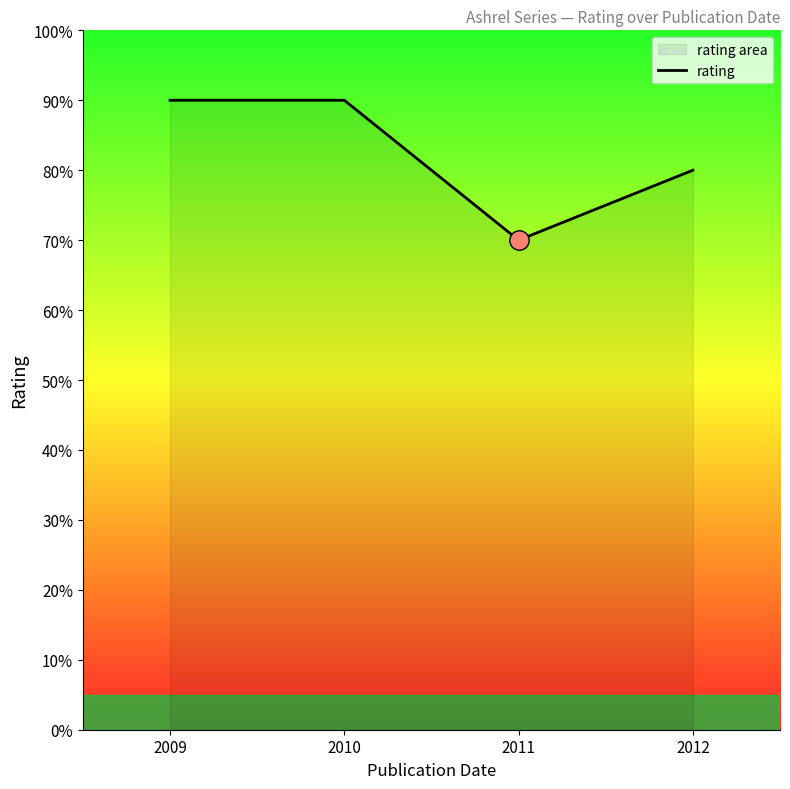

True or false: the data has more than 0 interior local peaks.

False